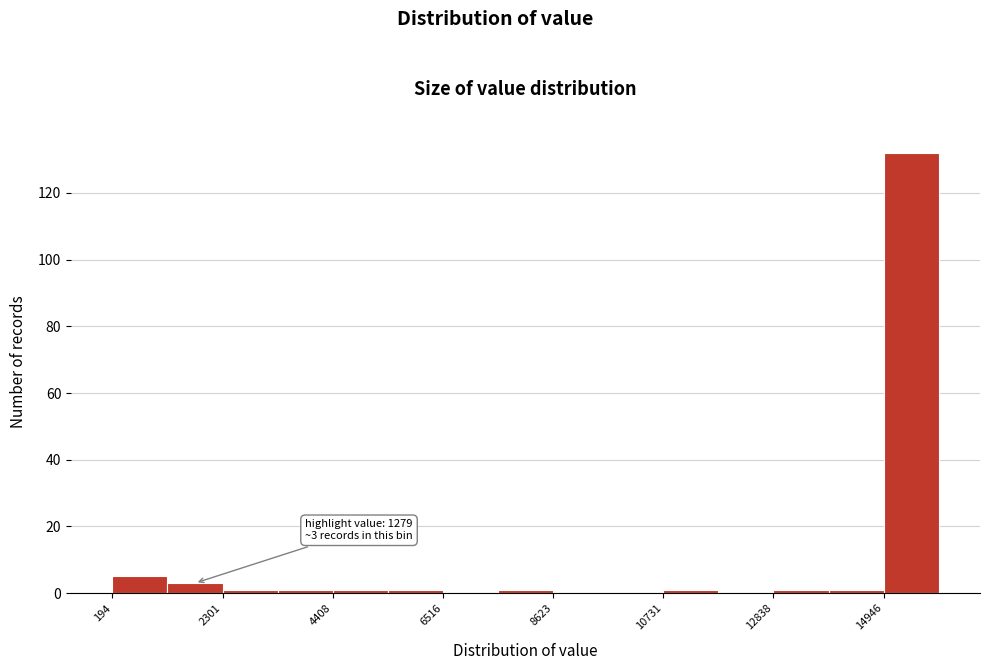

Read against the x-axis, roughly where is the centre of the tallest bar?

15500